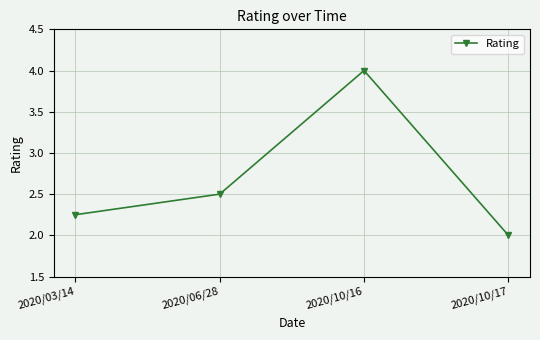

The value at 2020/06/28 is 3.8. True or false?

False